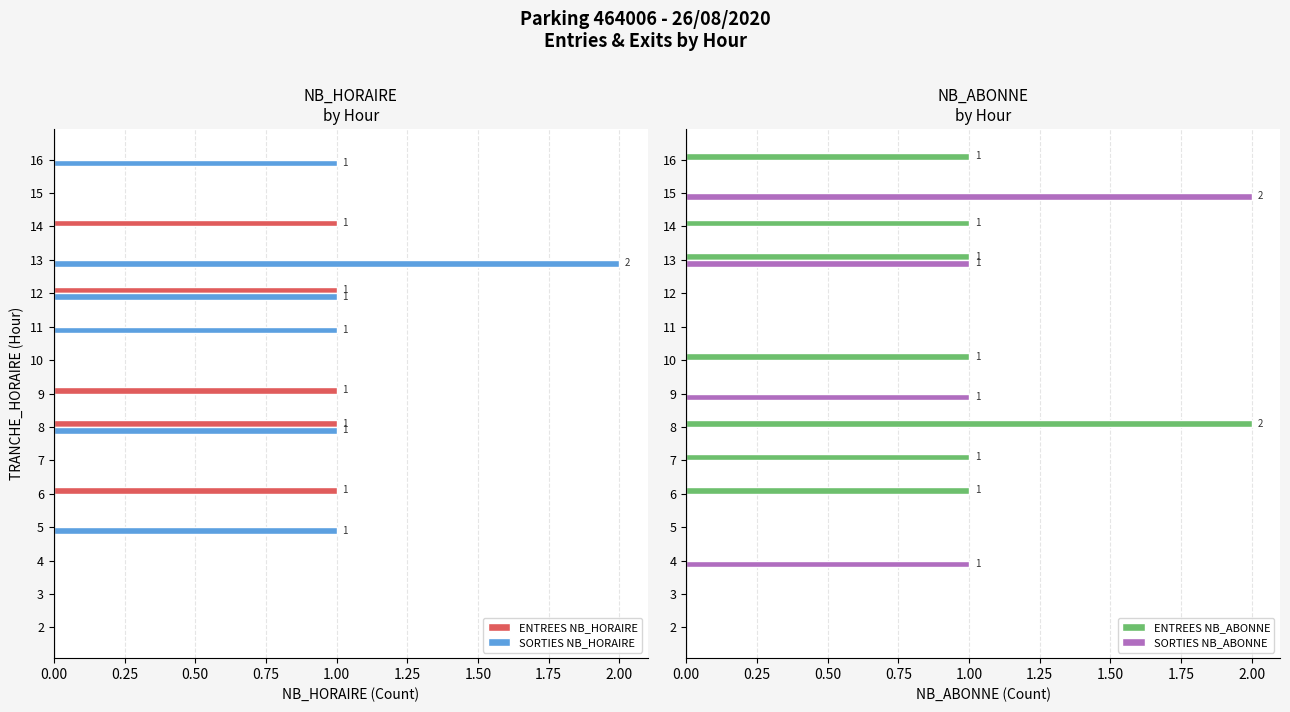

How many bars are there in total?

60